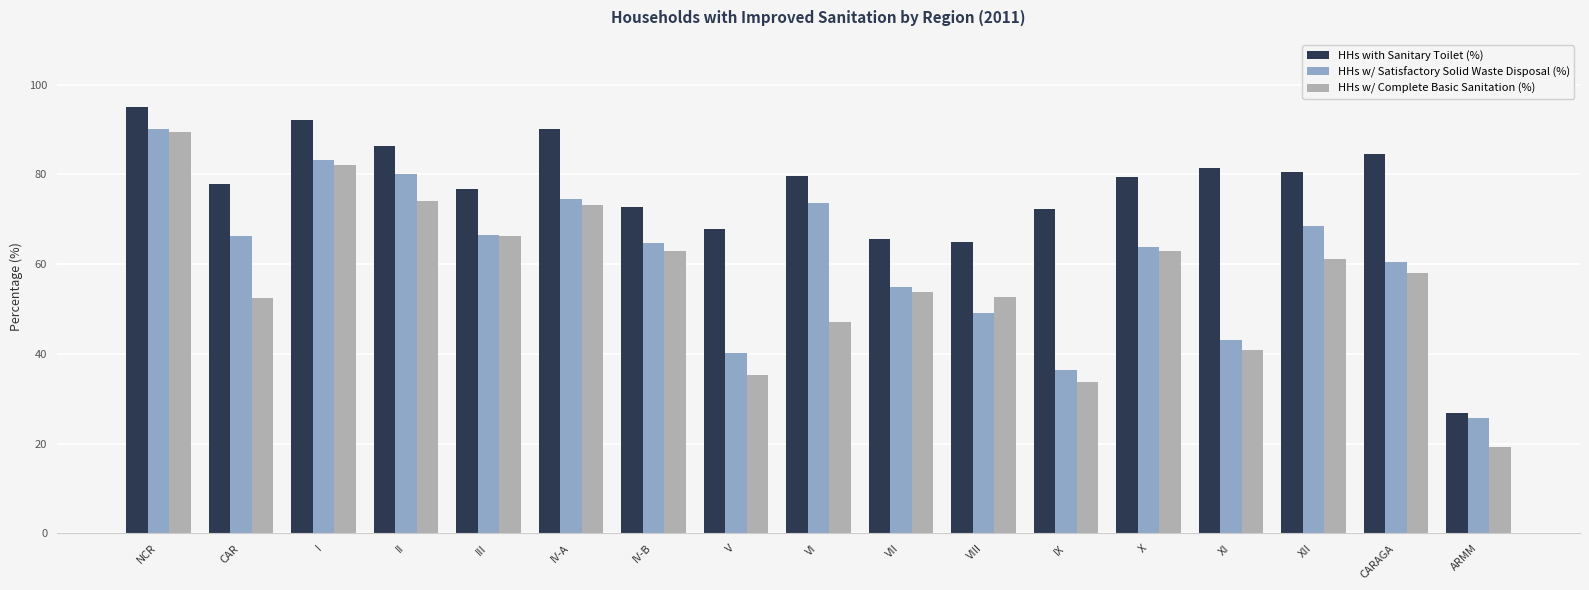

What is the sum of all HHs with Sanitary Toilet (%) values?

1293.8